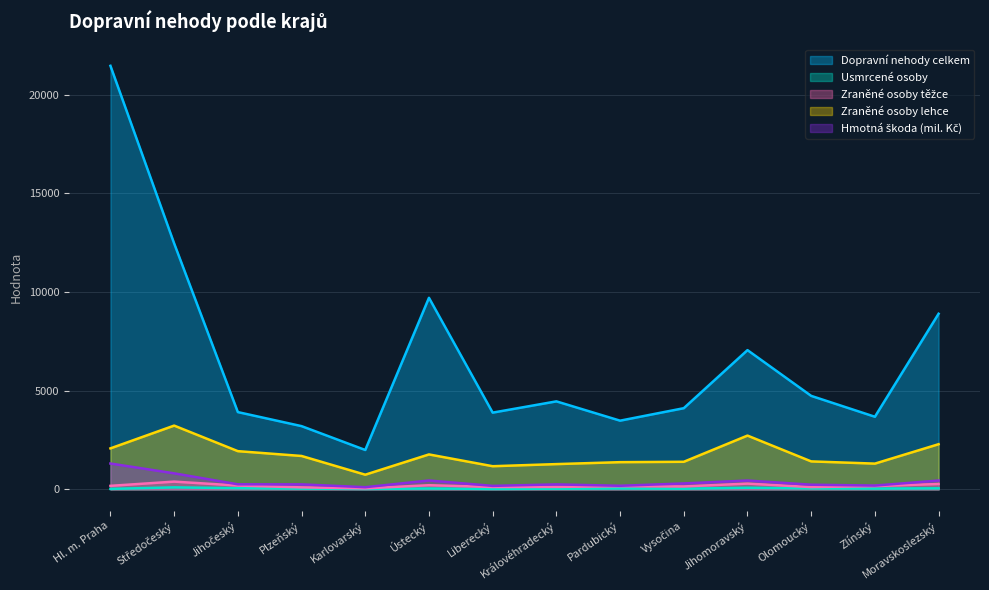

Which series has the widest spread of values?

Dopravní nehody celkem